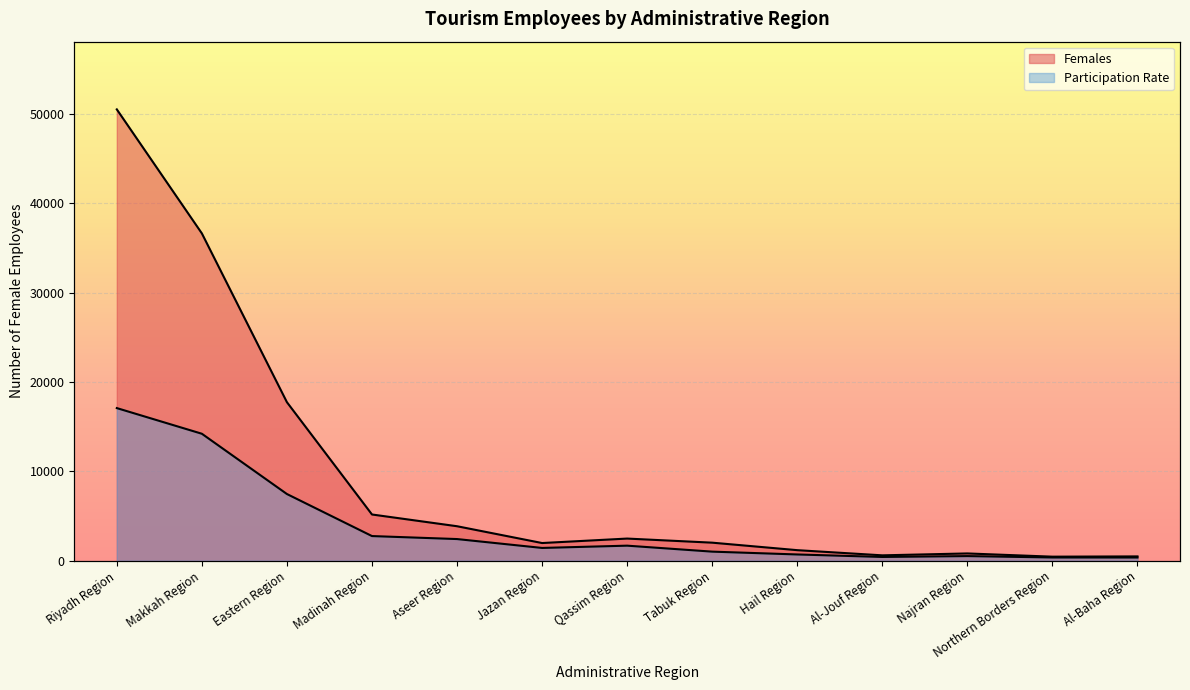

True or false: Females and Participation Rate intersect in this chart.

False